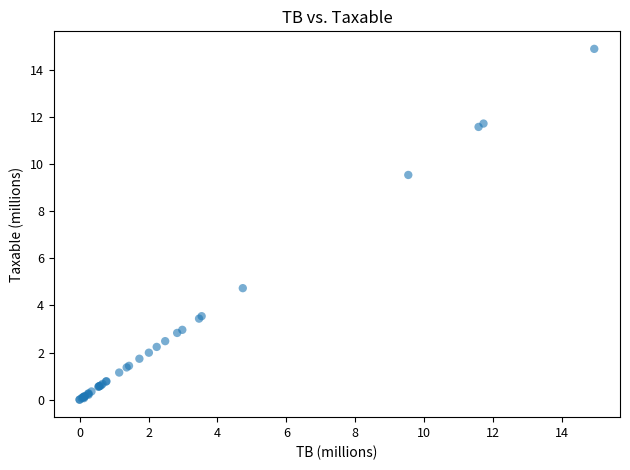

What Y value in the scatter plot is closest to 7?

4.7